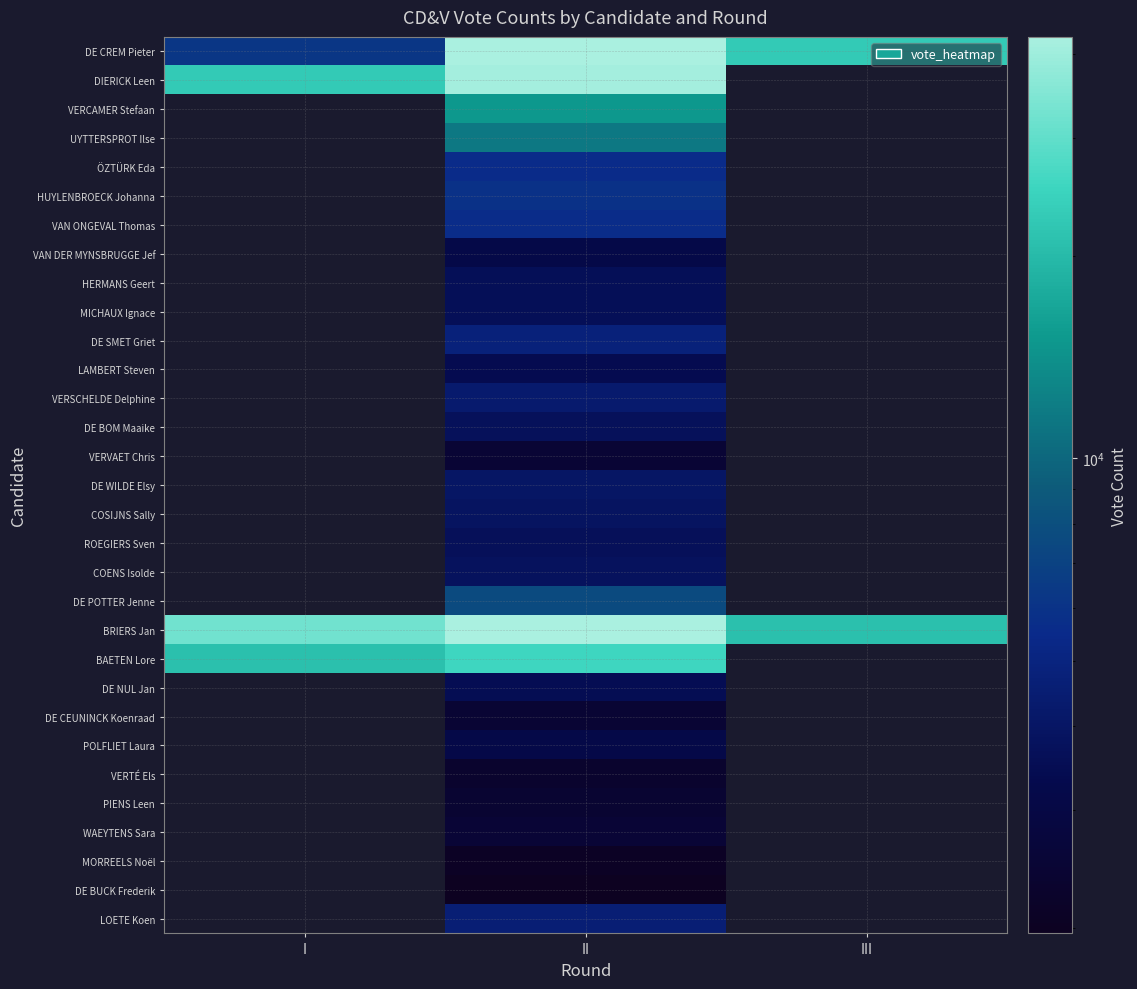

How many values in PIENS Leen are above zero?

1